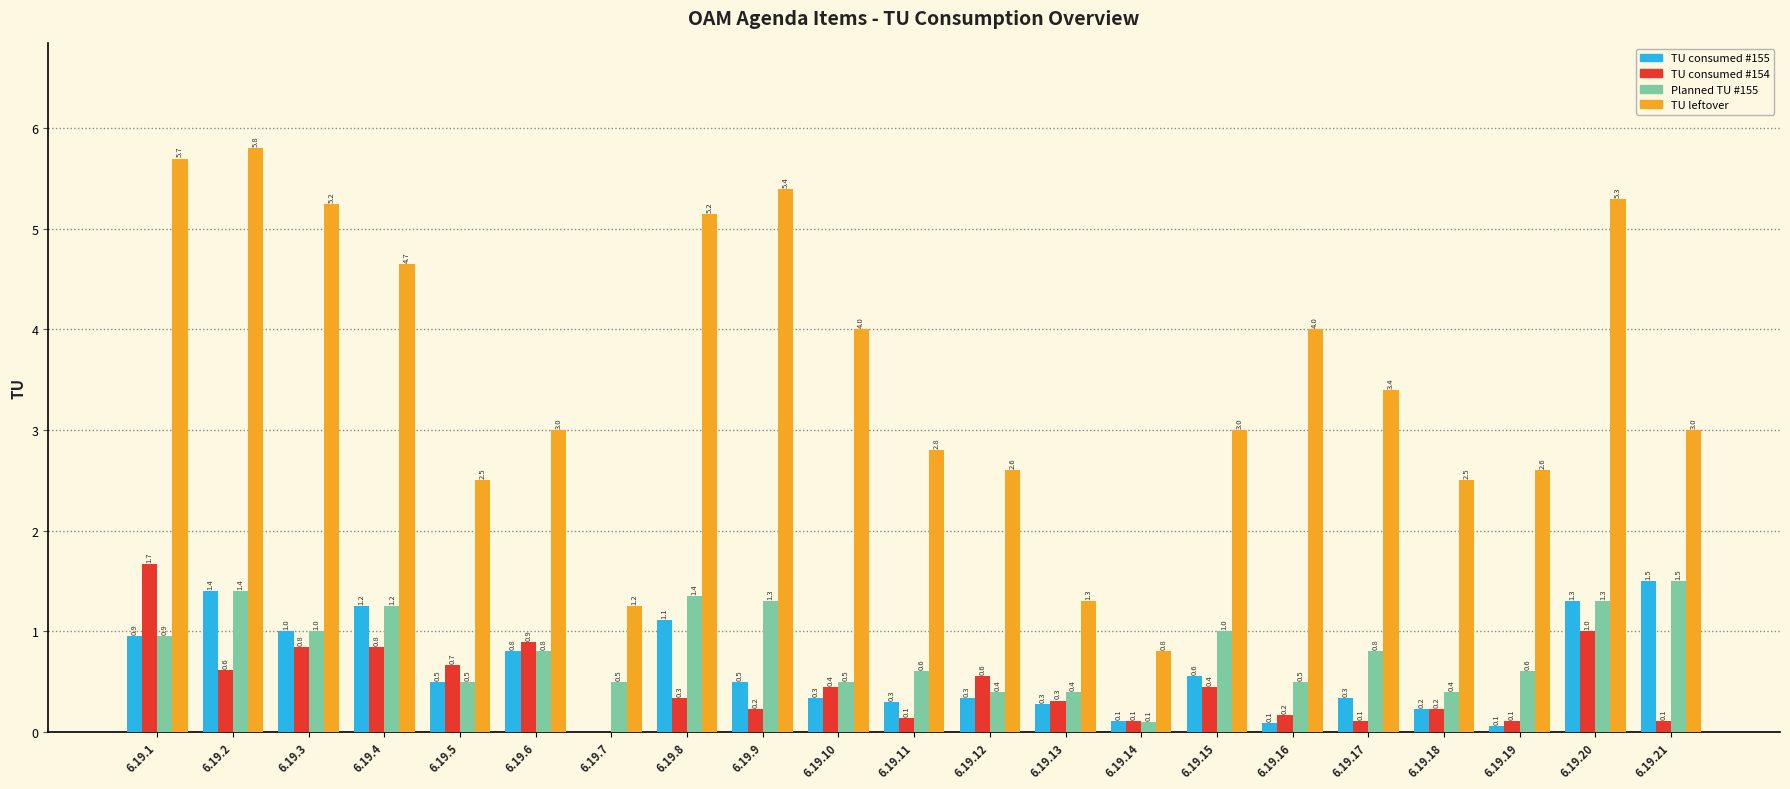

Is the value of TU consumed #154 at 6.19.9 greater than the value of TU consumed #155 at 6.19.16?

Yes